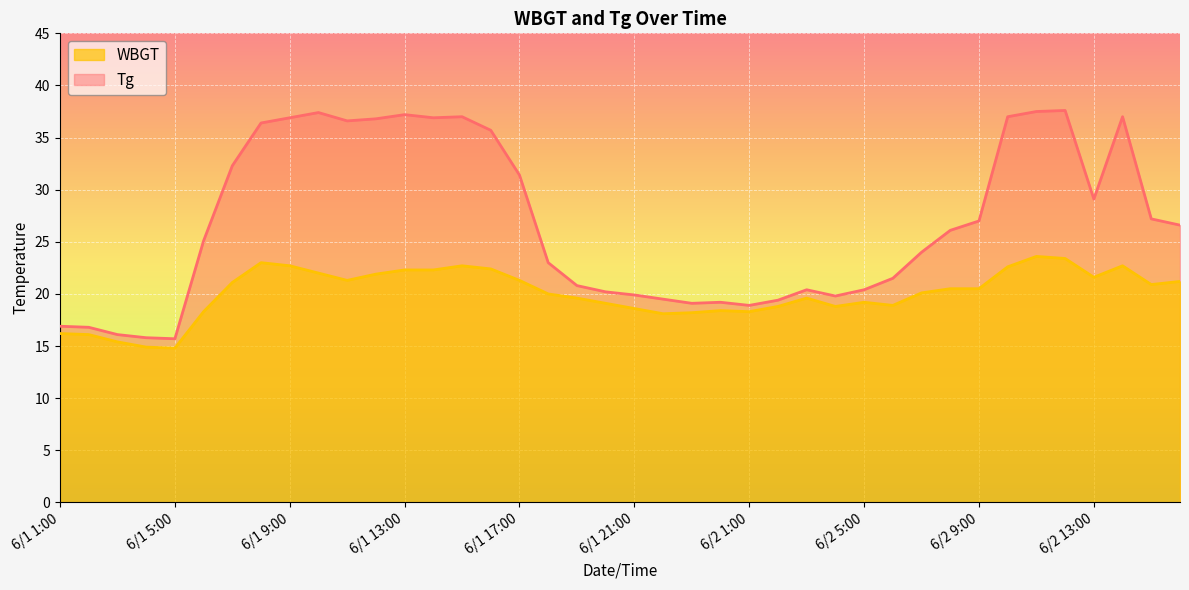

Is it true that Tg equals 35.3 at 6/1 20:00?

False